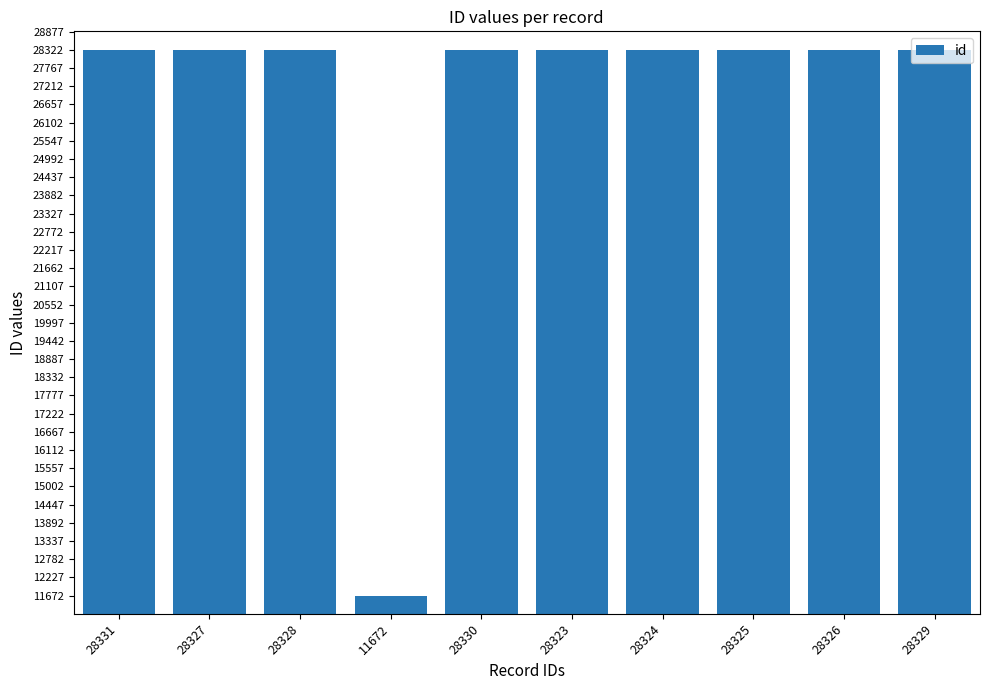

What is the ratio of the value at 28327 to the value at 28328?

1.0